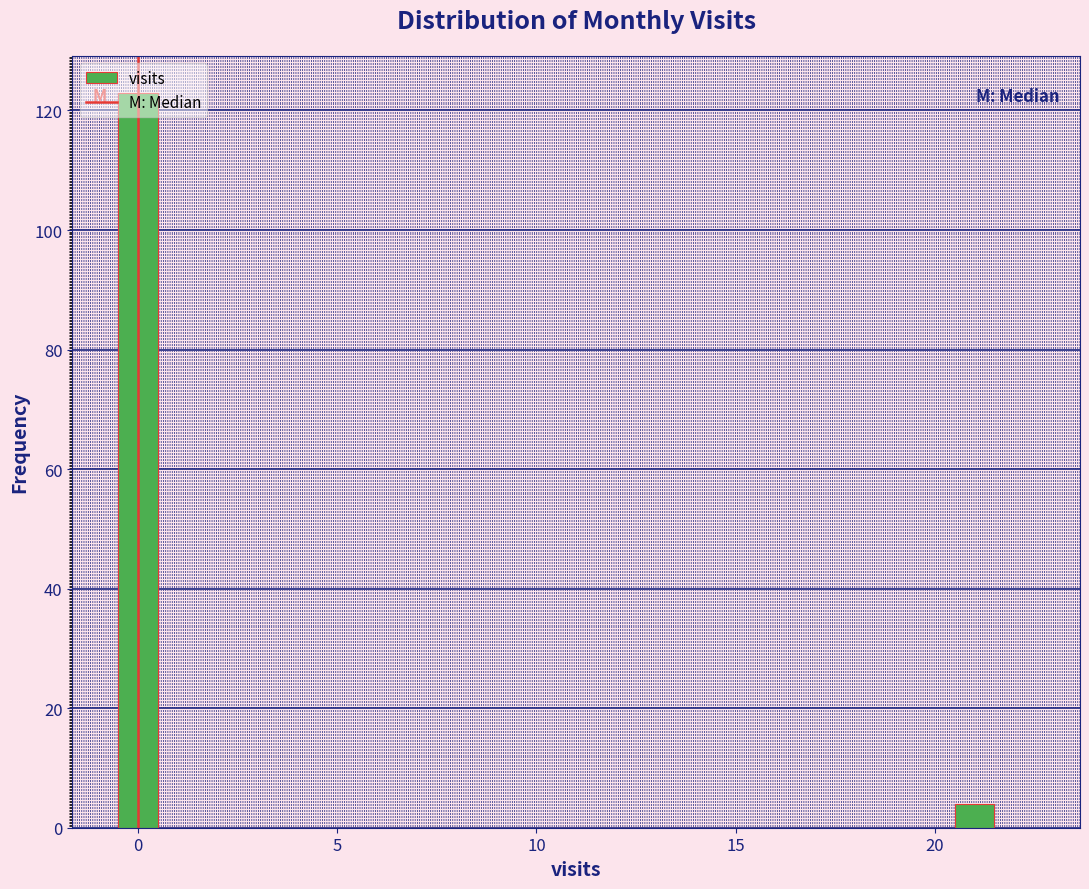

Read against the x-axis, roughly where is the centre of the tallest bar?

0.0